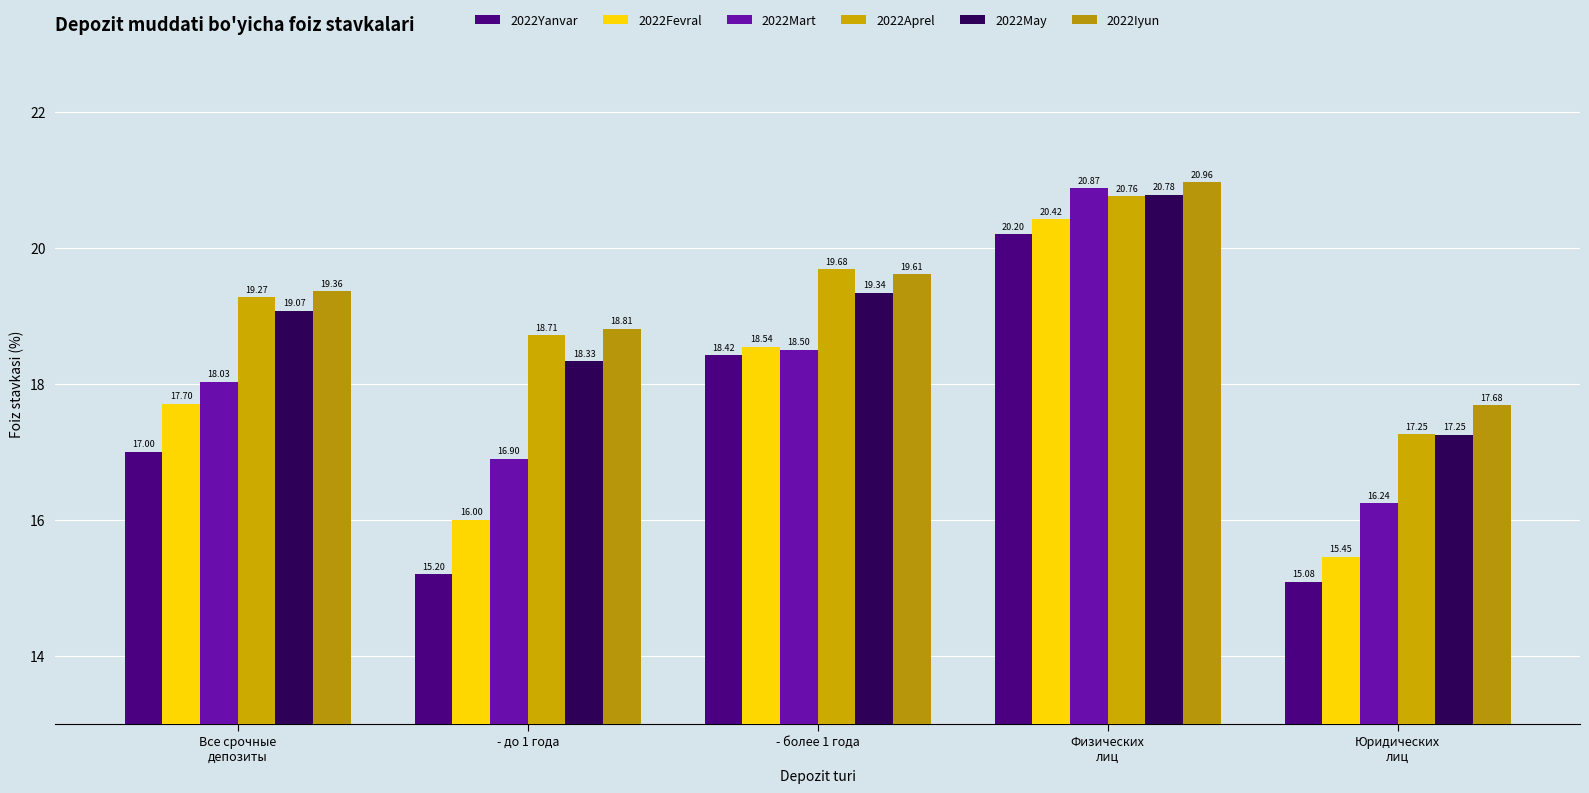

The value of 2022Yanvar at - более 1 года is 31.0. True or false?

False